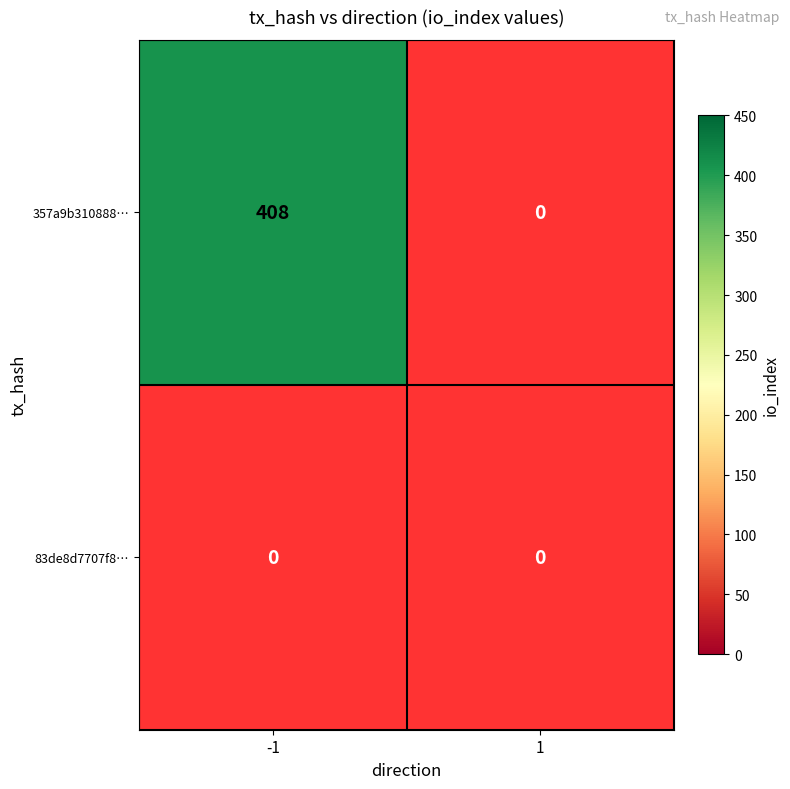

Reading left to right, list all the values displayed in this chart.

357a9b310888894d26ec68e606594ed6248bcfa: 408	0
83de8d7707f8001f06ea7ef59deef00cd6ec813: 0	0